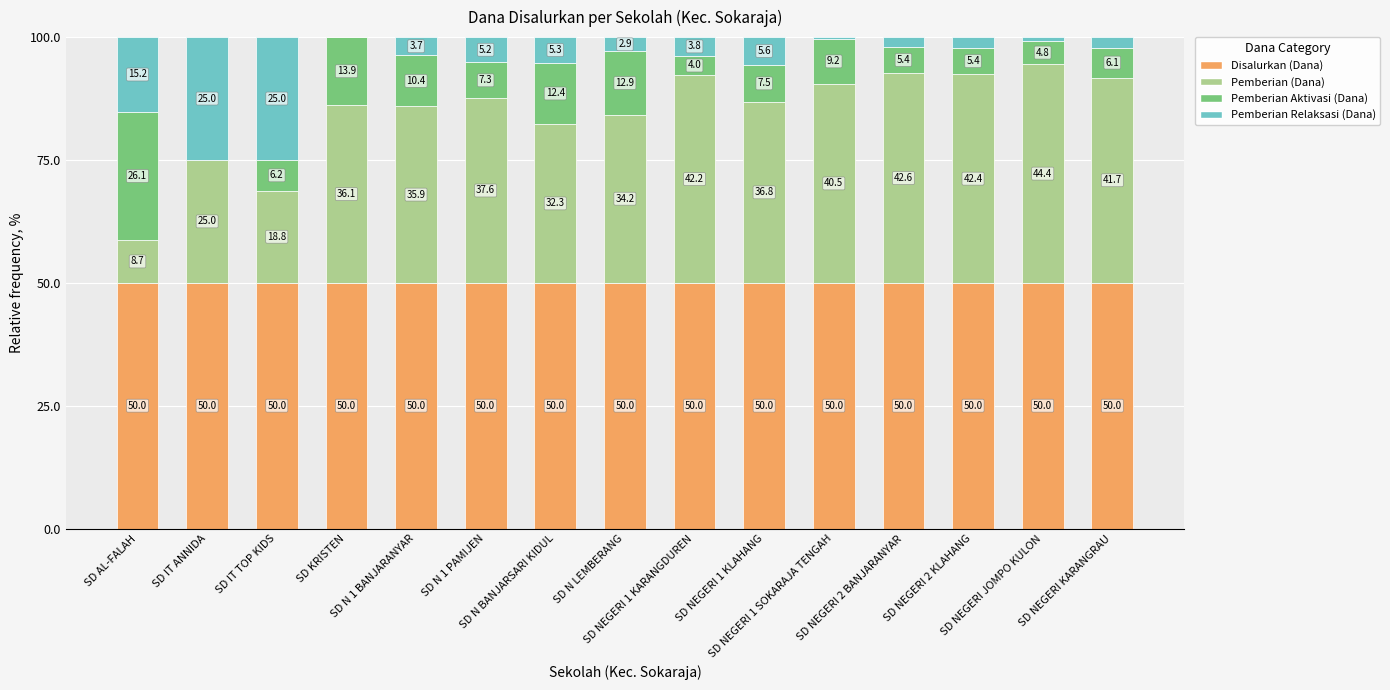

What is the highest value of the Disalurkan (Dana) series?

50.0